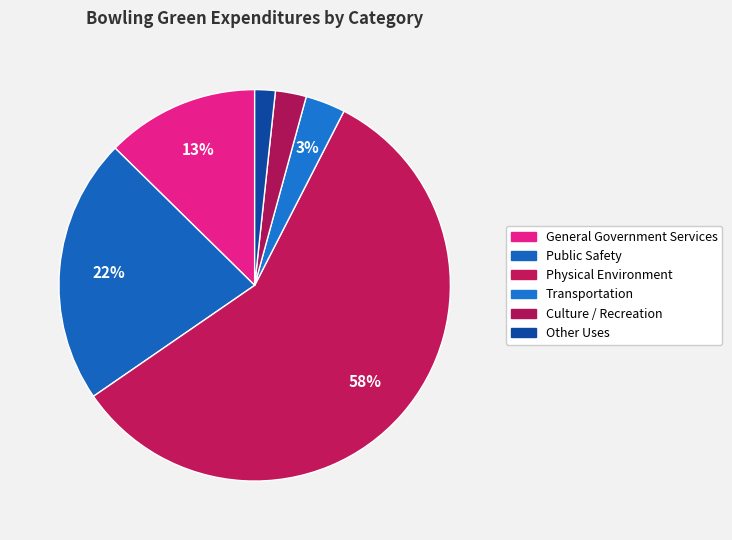

The Transportation slice represents 3% of the pie. True or false?

True